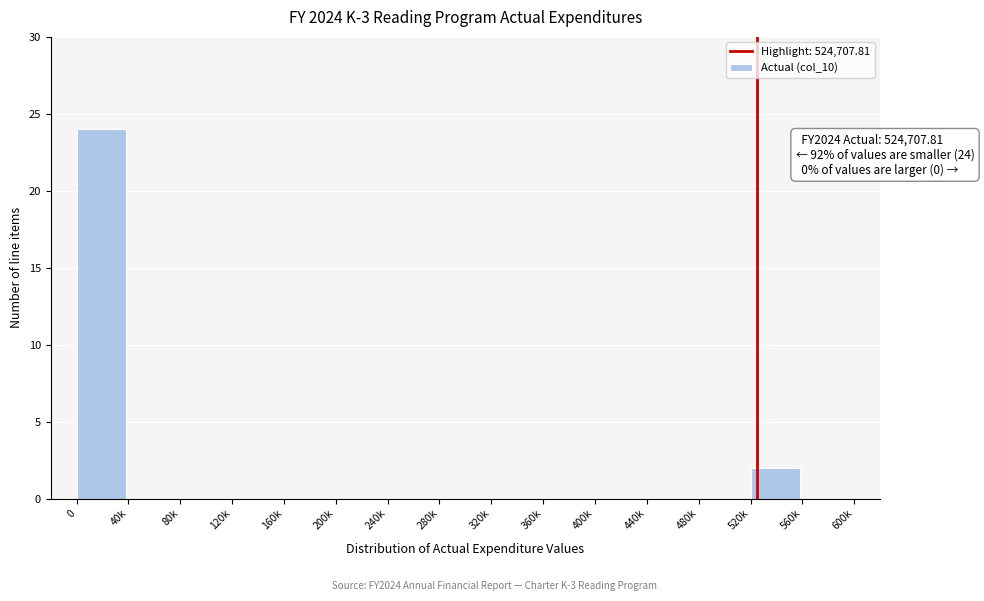

Reading left to right, list all the values displayed in this chart.

0=24	40k=0	80k=0	120k=0	160k=0	200k=0	240k=0	280k=0	320k=0	360k=0	400k=0	440k=0	480k=0	520k=2	560k=0